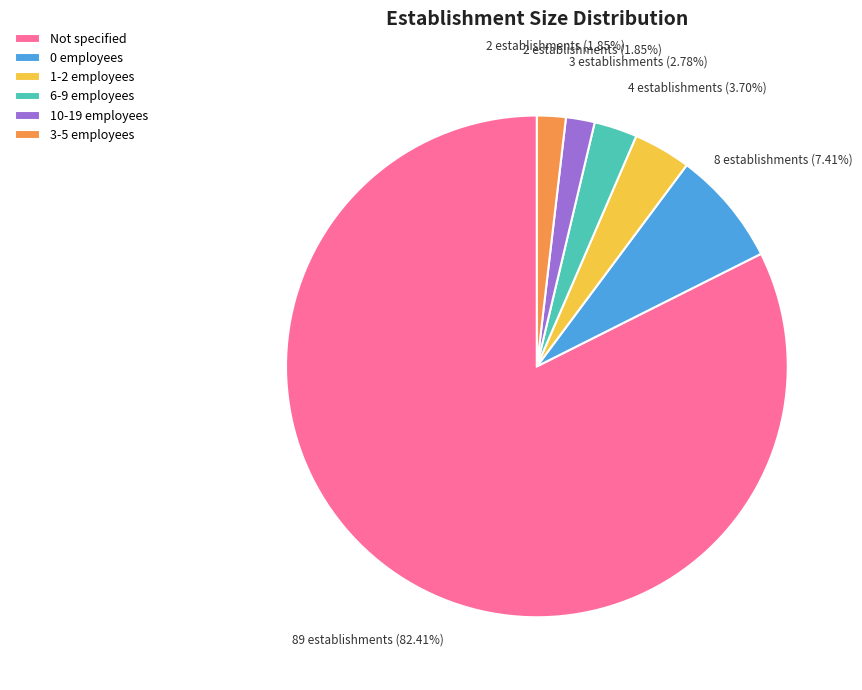

Approximately how many times larger is the value at 3-5 employees compared to 1-2 employees?

0.5